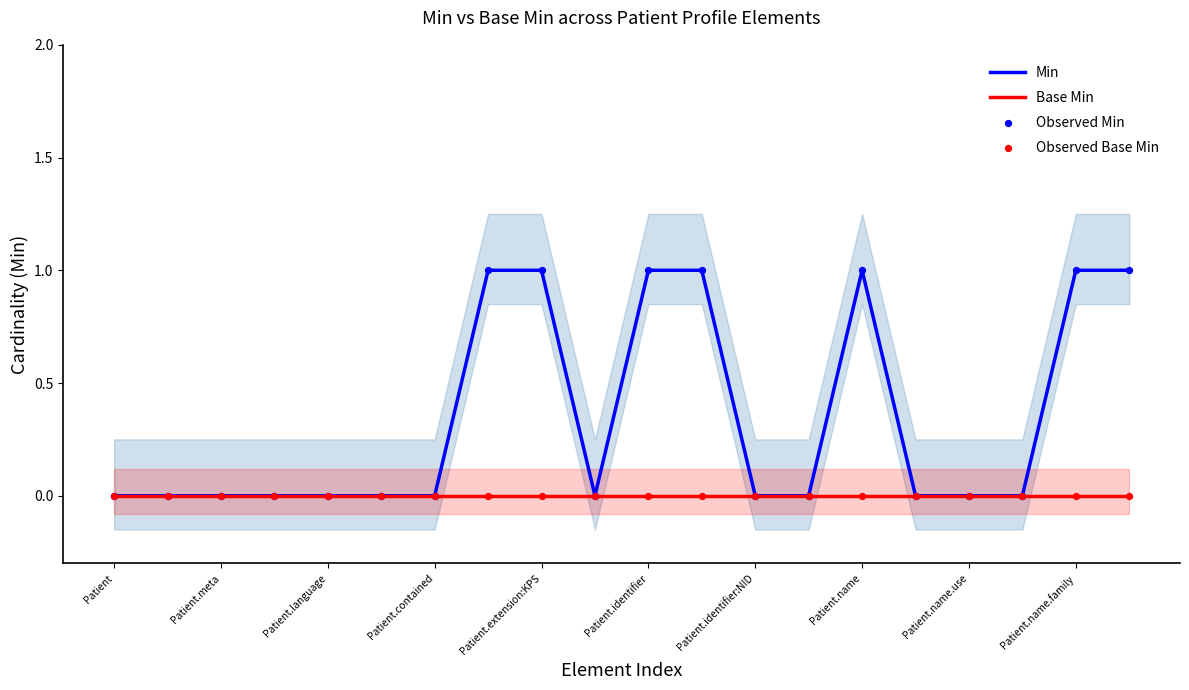

Which series has the largest Y range (max minus min)?

Min